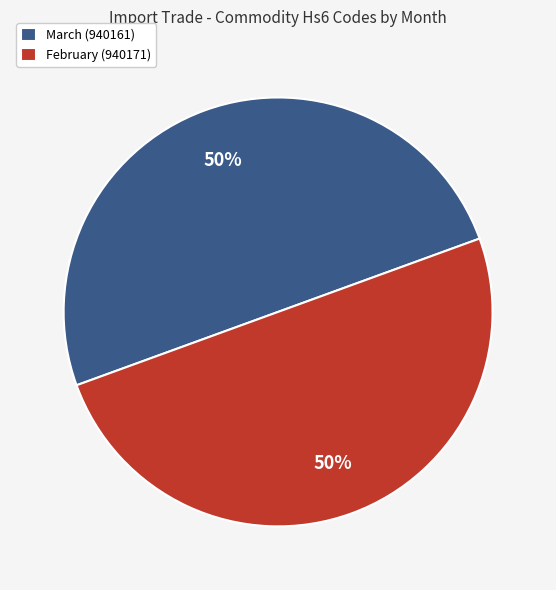

Is the sum of February (940171) and March (940161) greater than half?

Yes